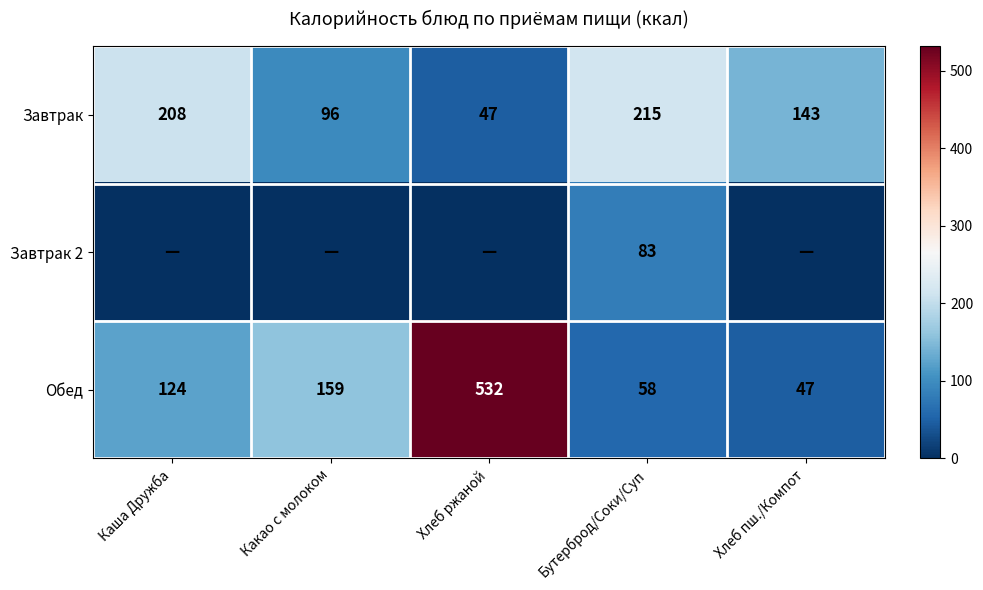

Where is Завтрак nearest to the value 131?

Хлеб пш./Компот